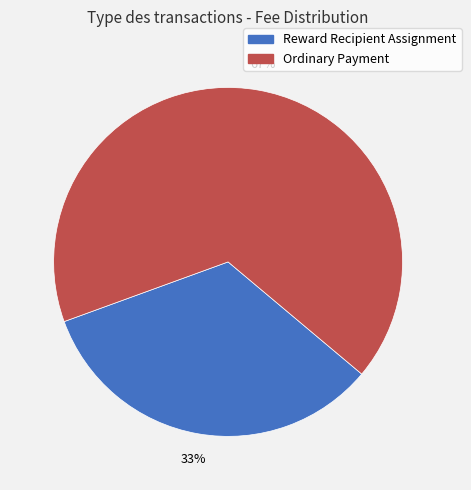

The Reward Recipient Assignment slice represents 19% of the pie. True or false?

False